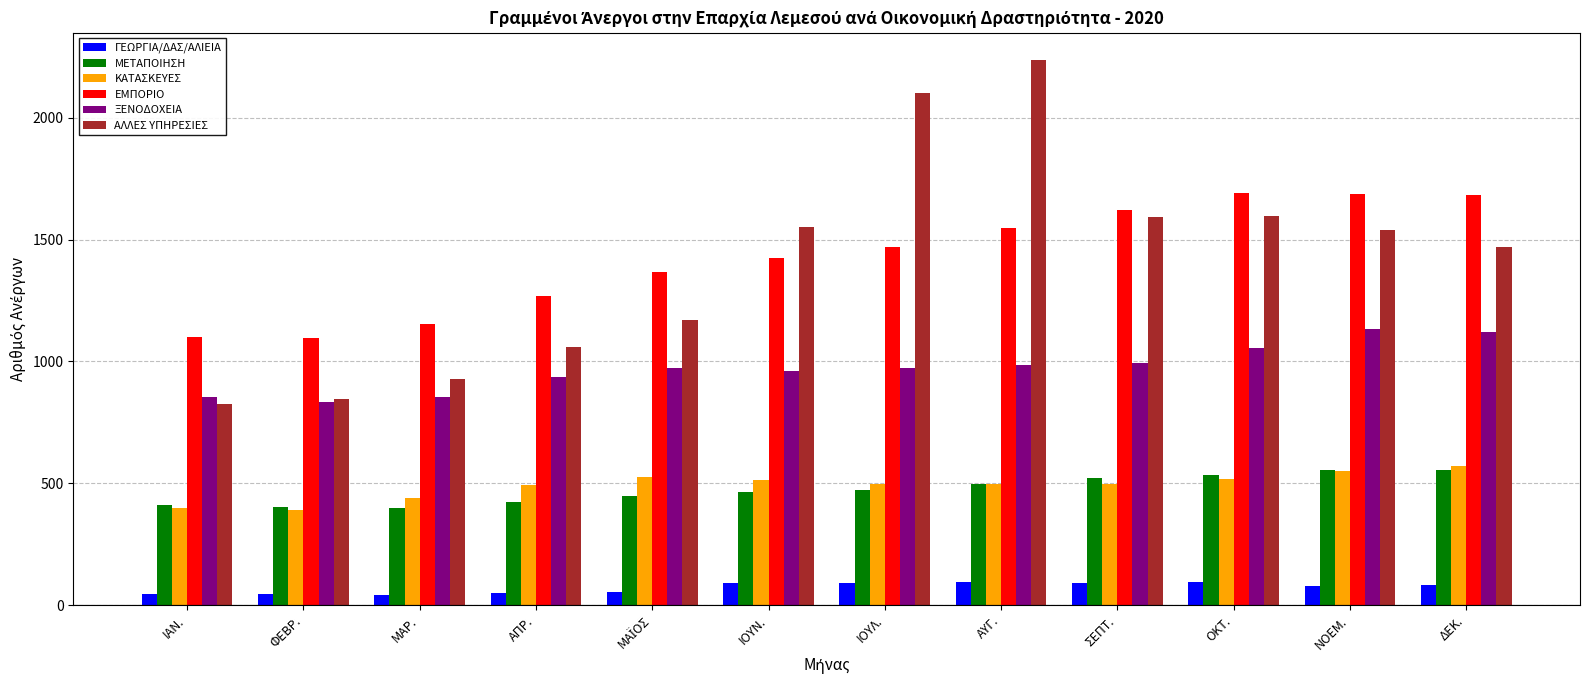

What is the sum of all ΓΕΩΡΓΙΑ/ΔΑΣ/ΑΛΙΕΙΑ values?

873